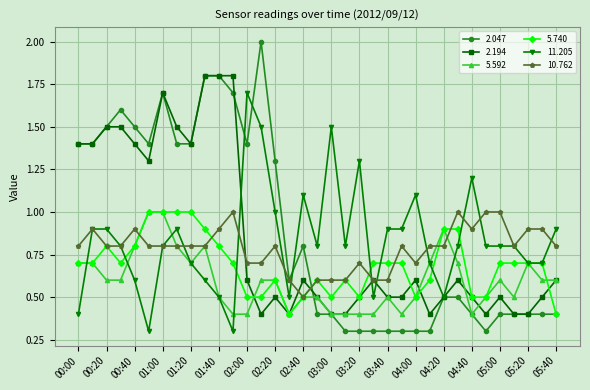

What is the minimum value for 11.205?

0.3